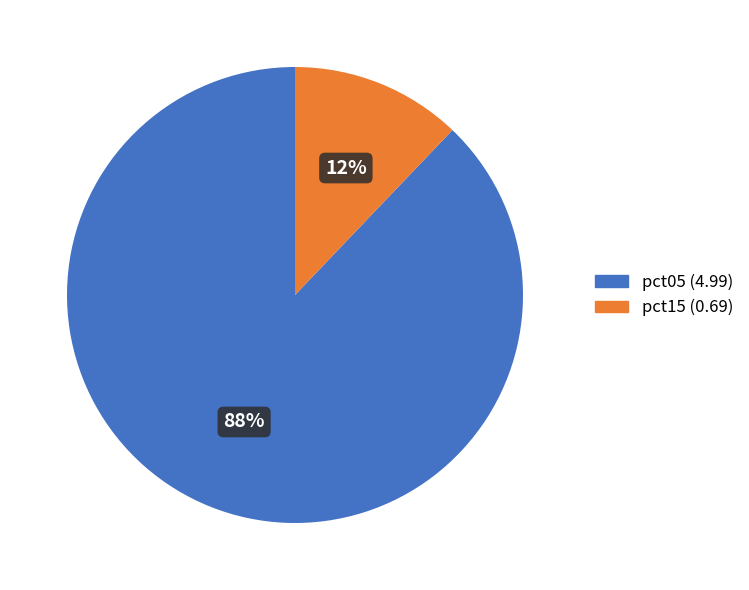

Does any single category account for the majority?

Yes